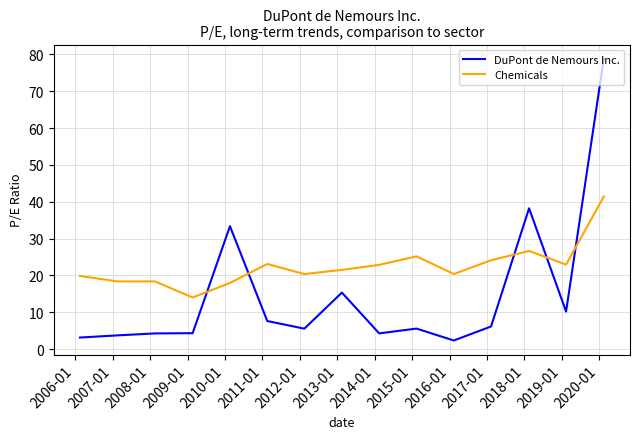

Rank the series by their average value, from highest to lowest.

Chemicals, DuPont de Nemours Inc.